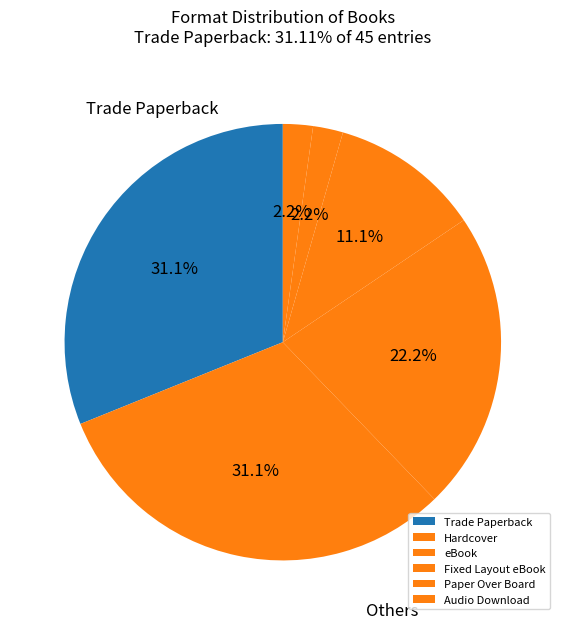

Which category has the biggest portion of the pie?

Trade Paperback